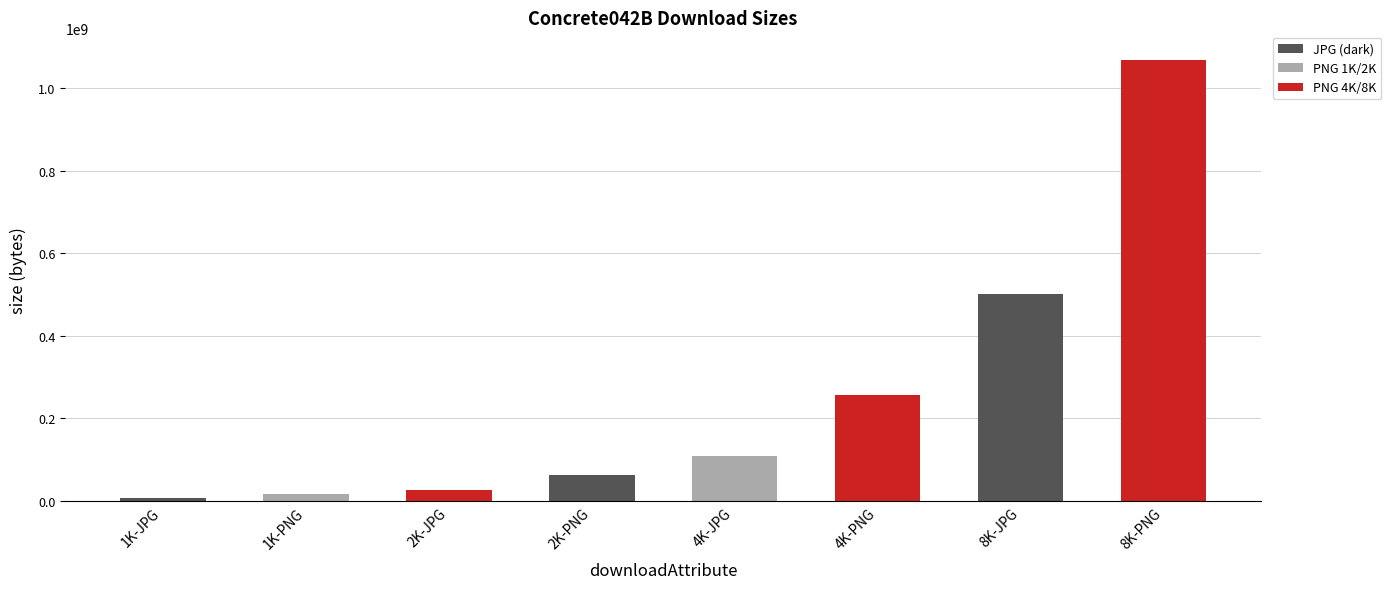

What is the sum of all values?

2042101796